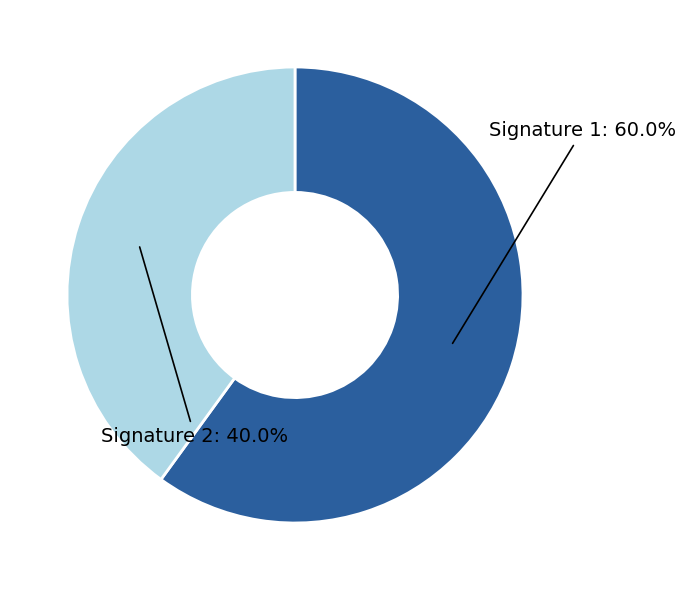

Approximately how many times larger is the value at Signature 1 compared to Signature 2?

1.5